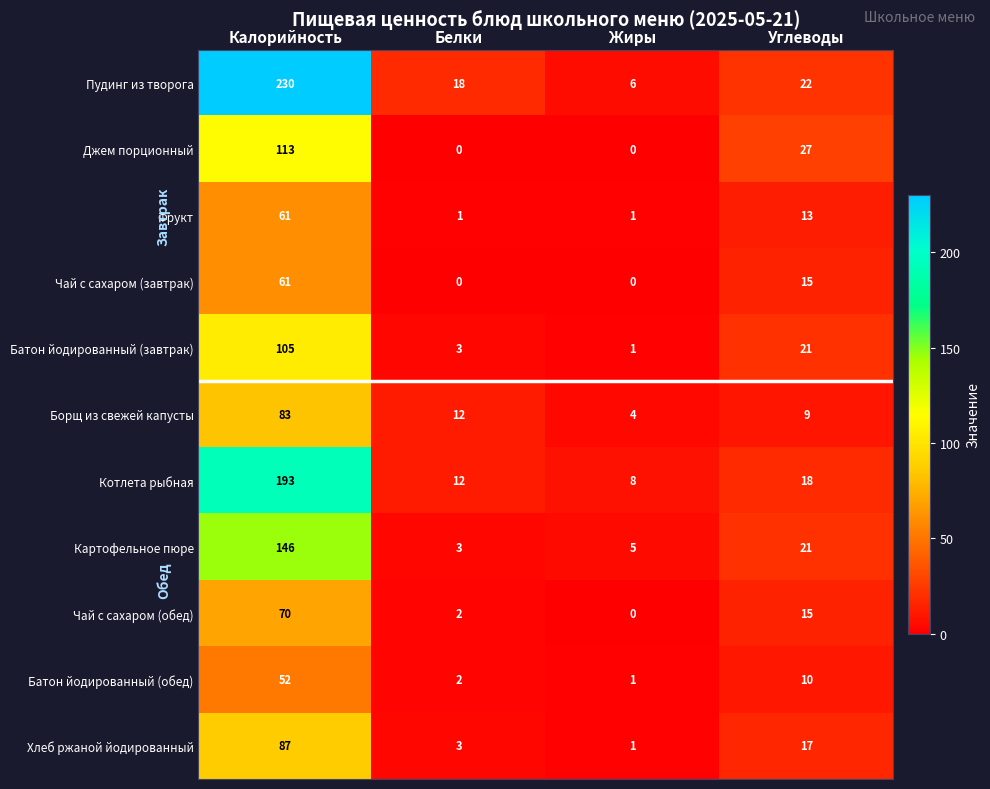

At how many categories does at least one series exceed 147?

1